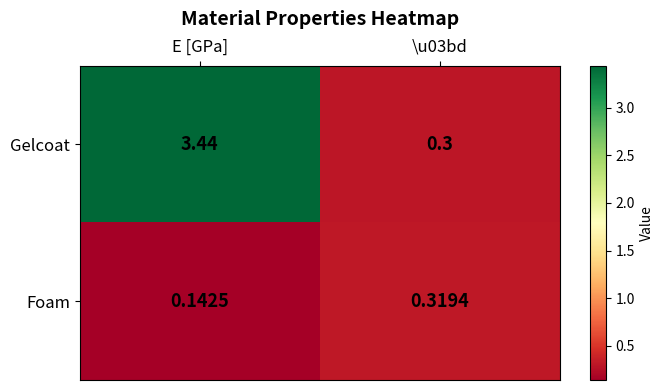

Between E [GPa] and \u03bd, which series saw the biggest shift?

Gelcoat